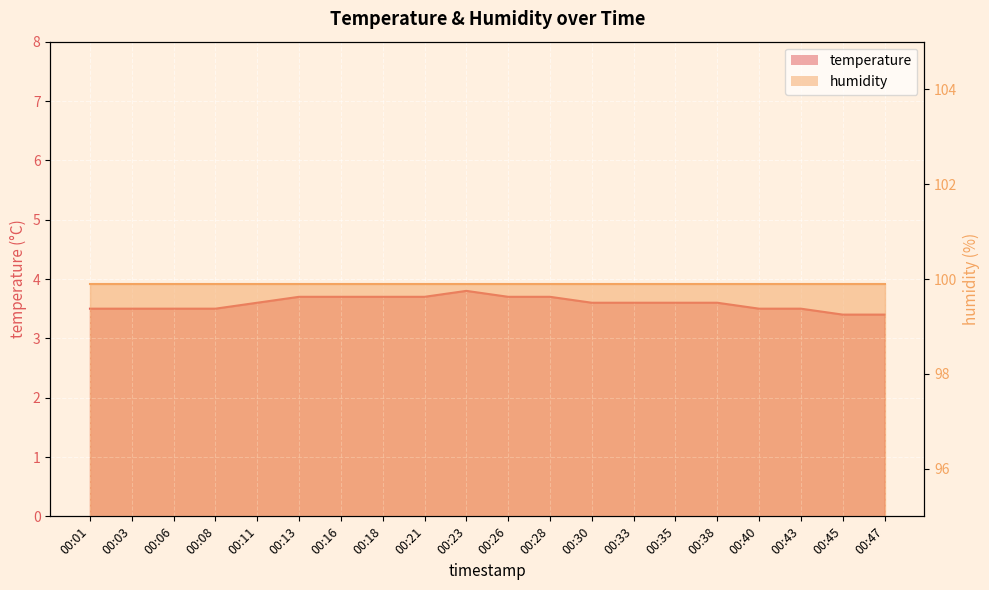

The chart shows a value of 1.9 at 00:38. True or false?

False